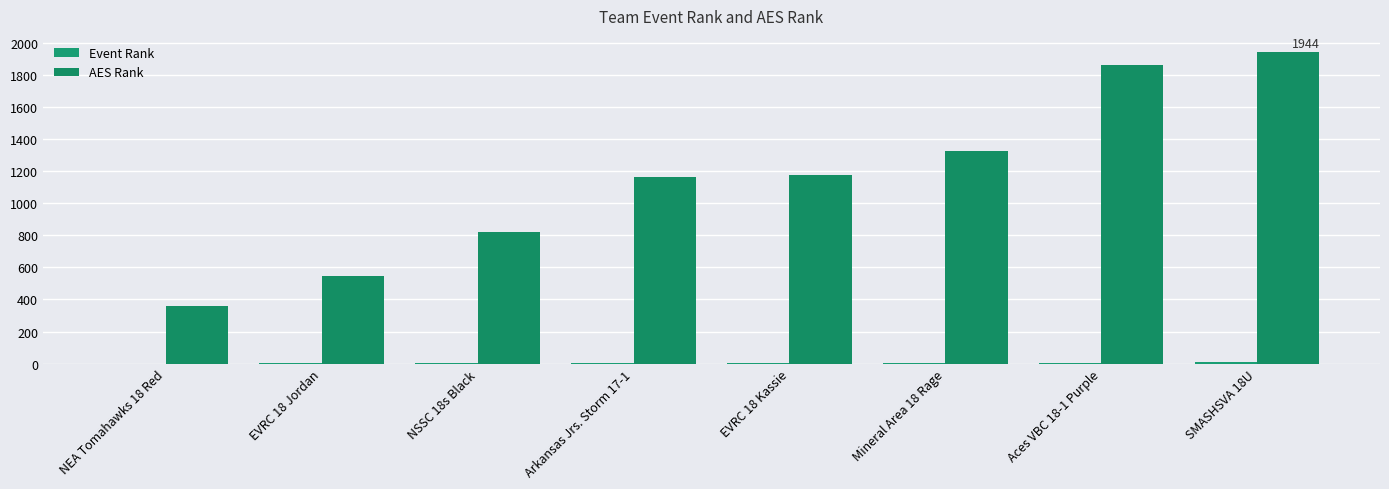

What is the sum of all Event Rank values?

36